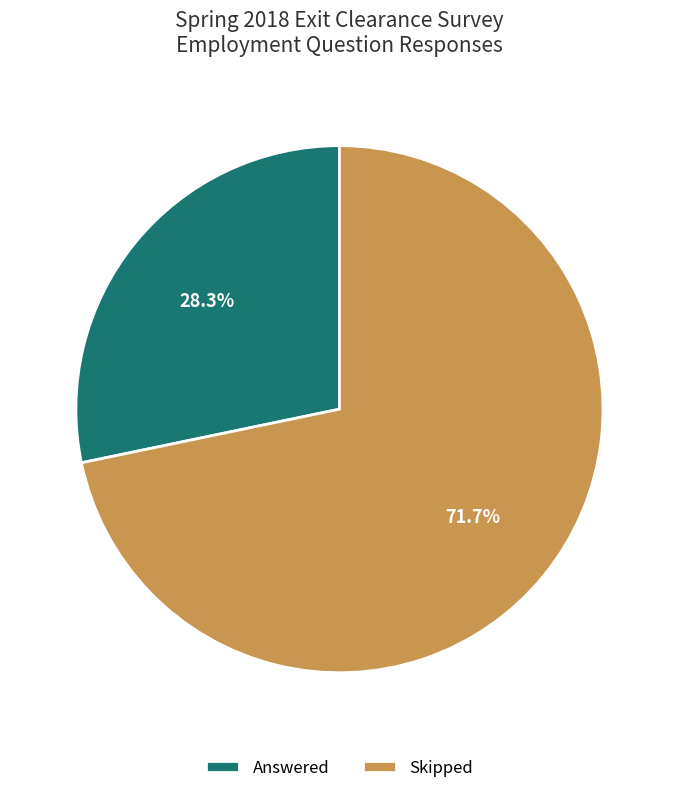

Which category has the biggest portion of the pie?

Skipped